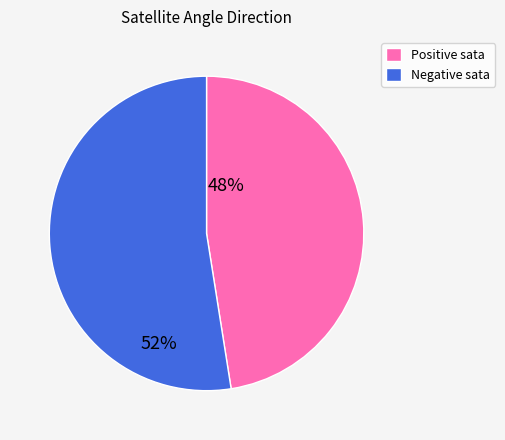

Is there any slice that represents more than half of the pie?

Yes